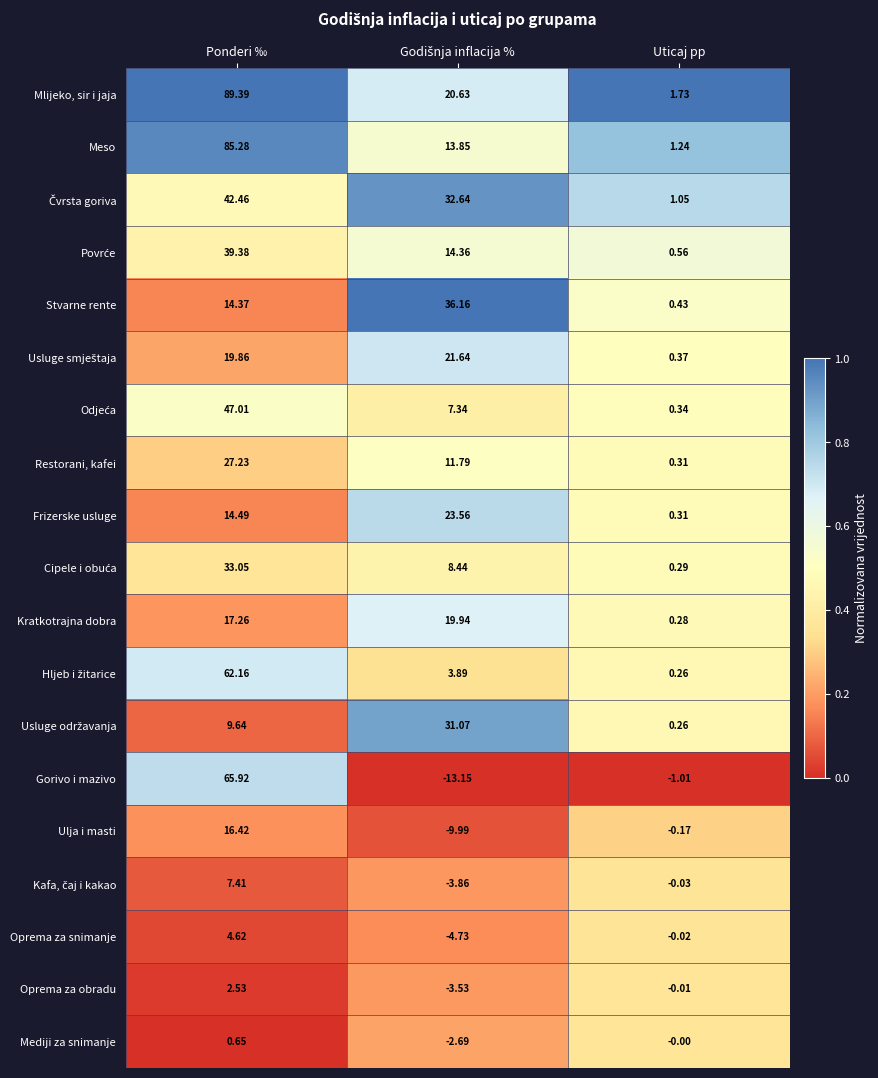

Between Ponderi ‰ and Uticaj pp, which series saw the biggest shift?

Mlijeko, sir i jaja